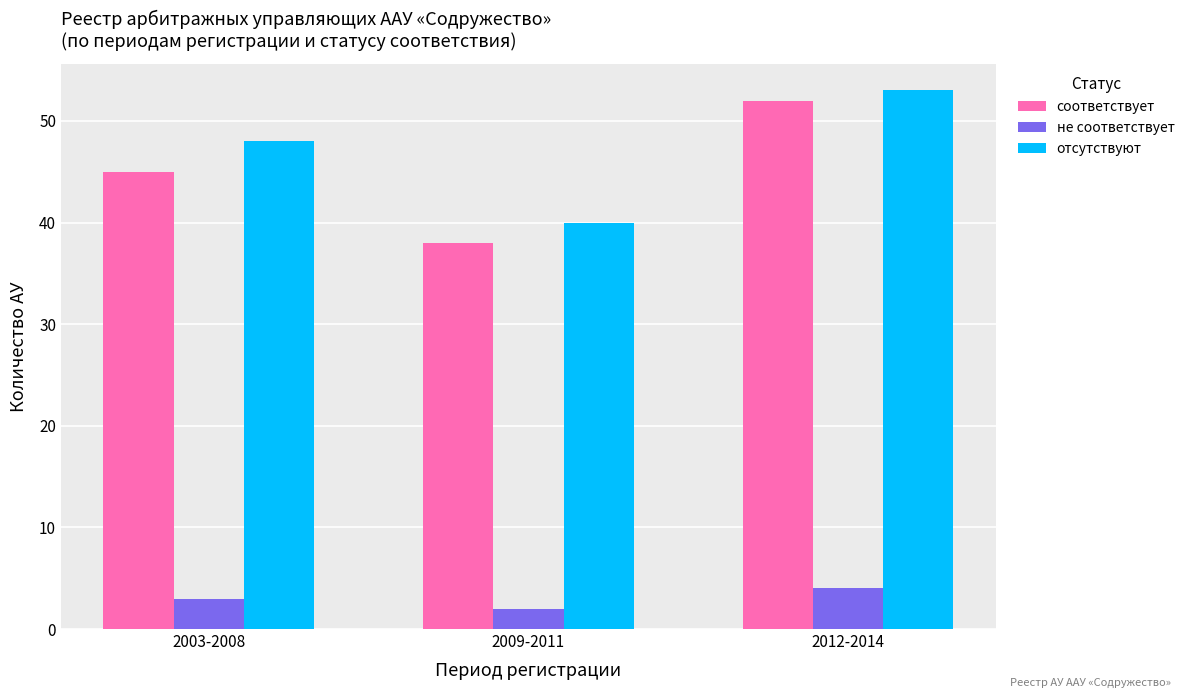

What position from the left is 2012-2014?

3